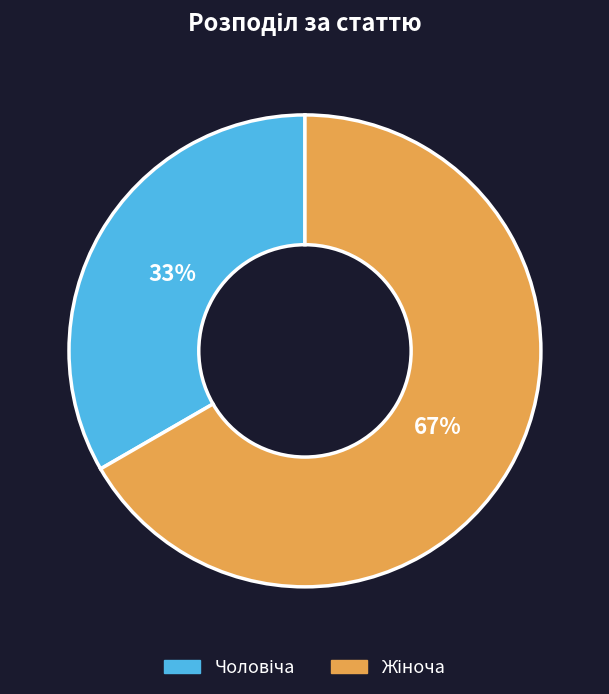

To the nearest percent, what is the average slice percentage?

50%